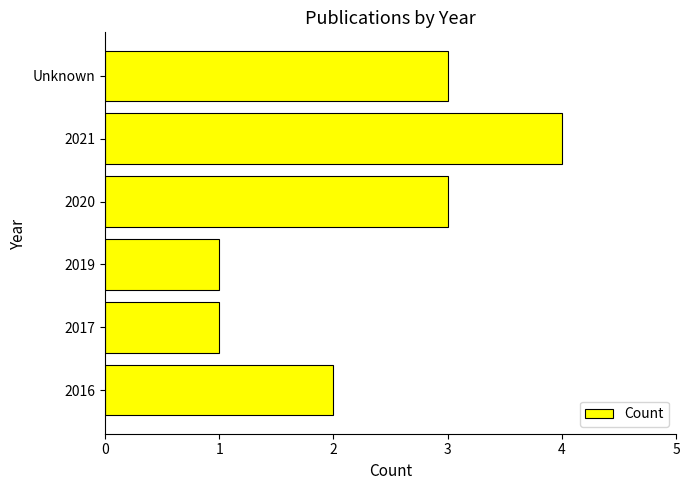

Approximately how many times larger is the value at Unknown compared to 2019?

3.0